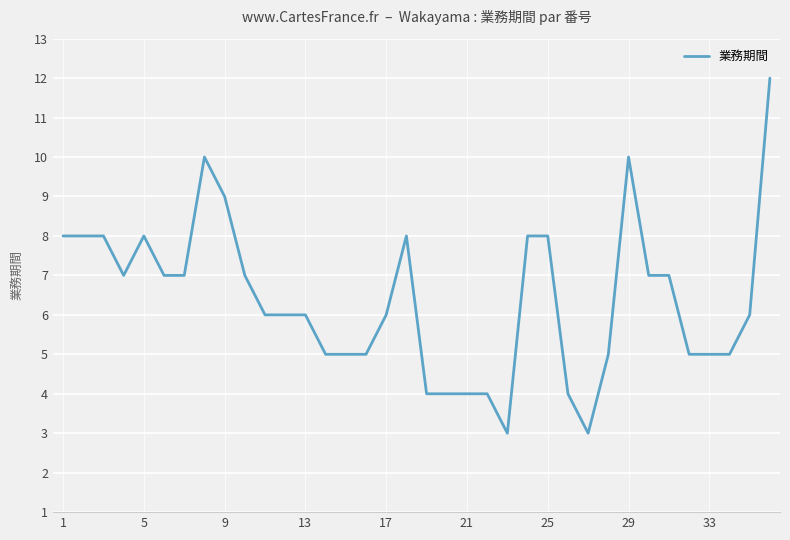

What is the minimum value shown in the chart?

3